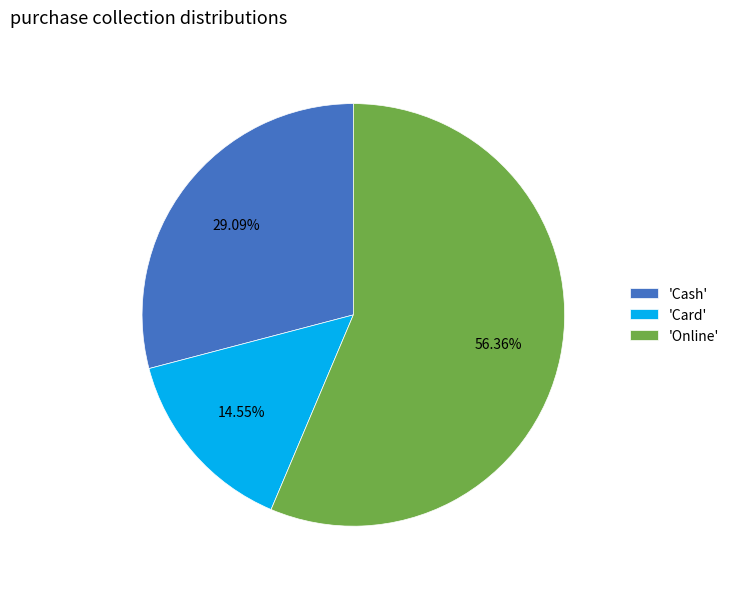

Does any single category account for the majority?

Yes